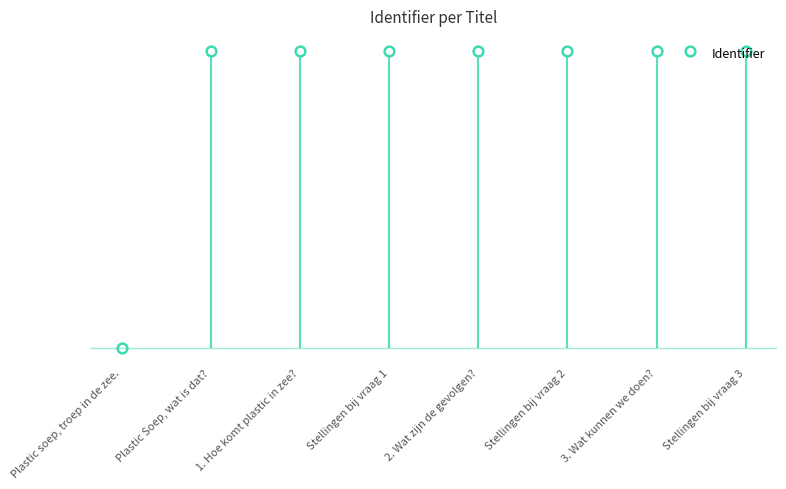

How many data points are above 3962928?

3